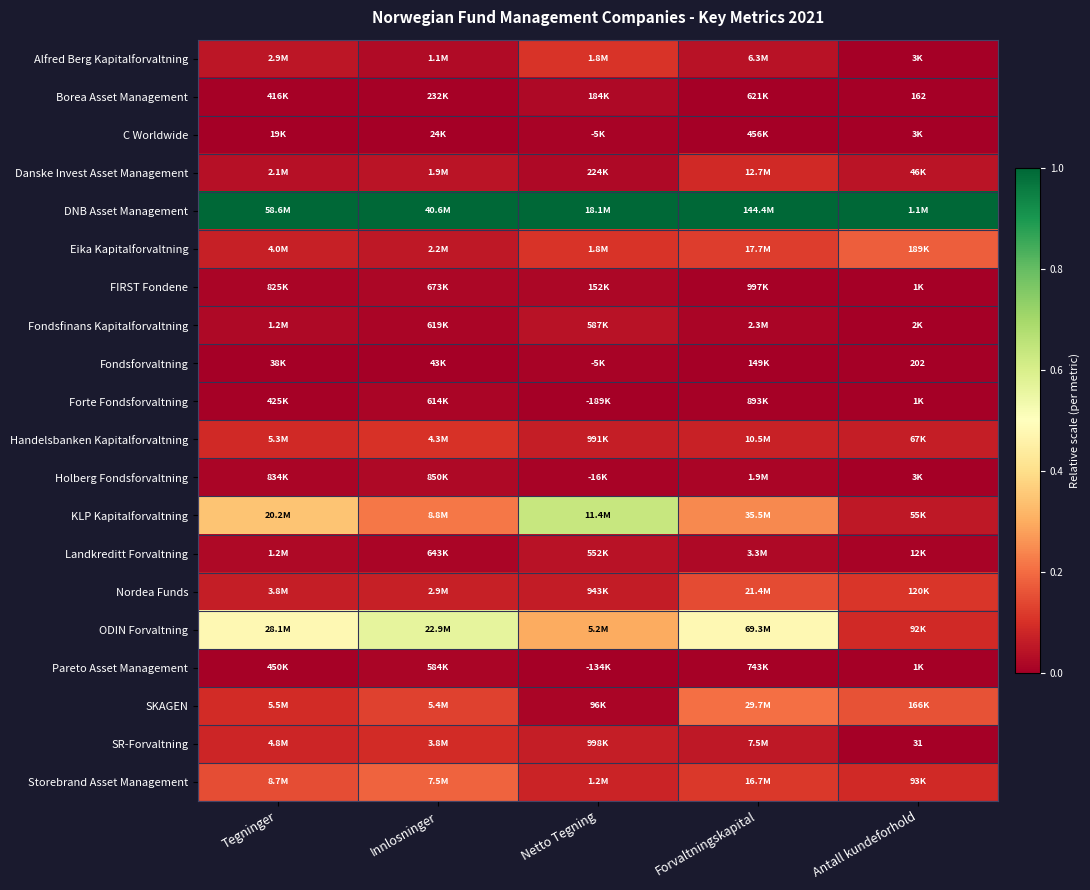

At which category is the sum across all series the highest?

Forvaltningskapital